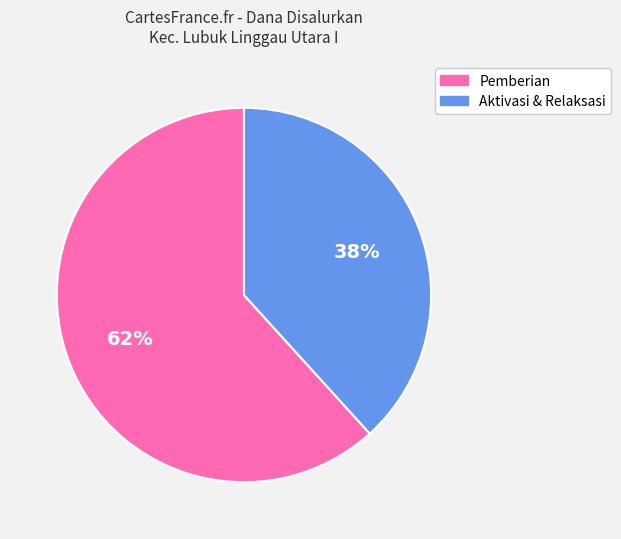

How many segments does this pie chart have?

2